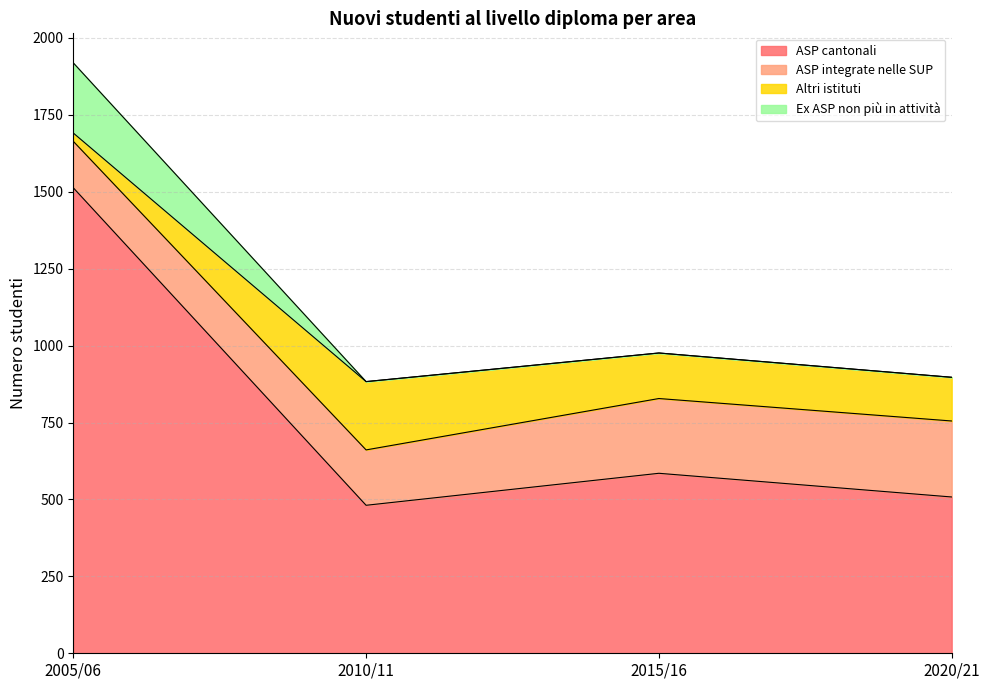

True or false: 2015/16 and 2005/06 cross at least once.

True